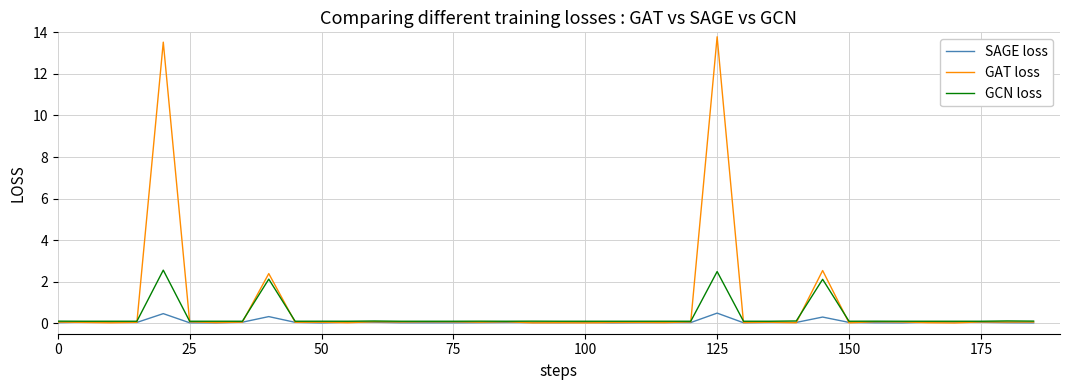

List the series in order of their peak value, highest first.

GAT loss, GCN loss, SAGE loss